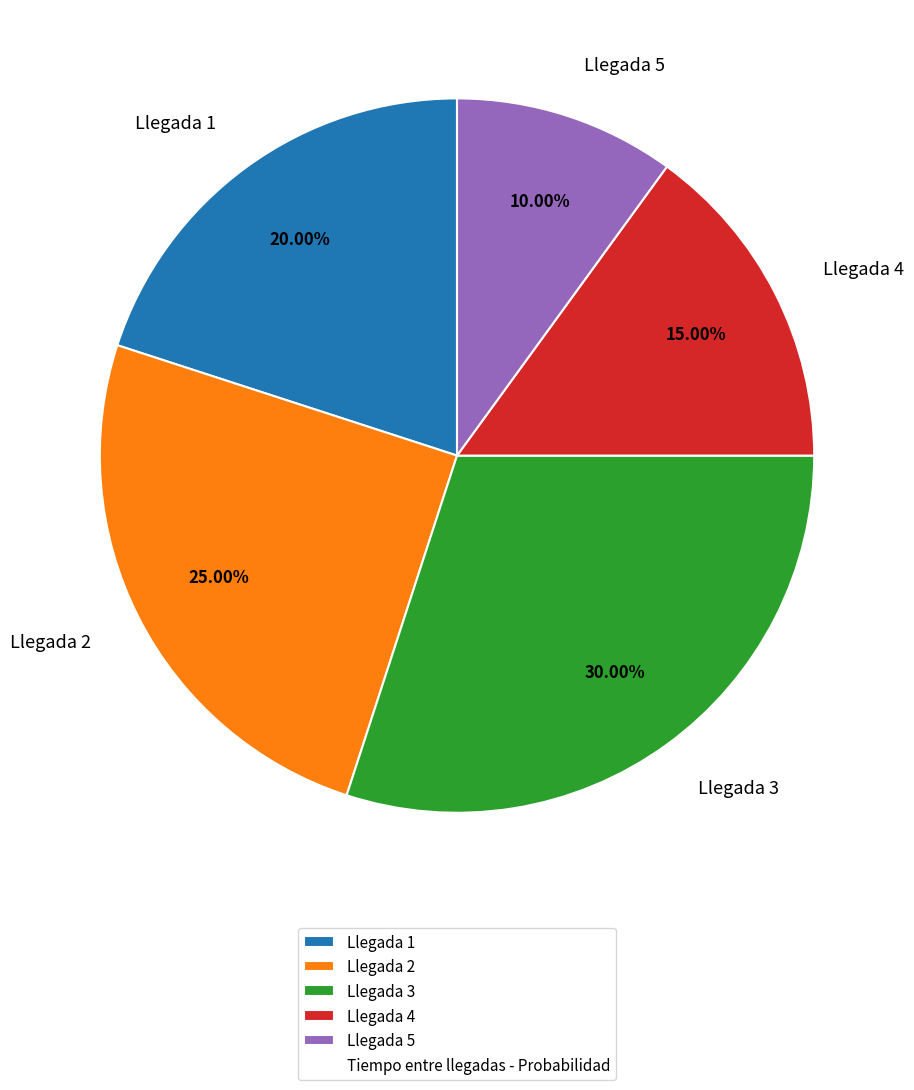

What is the largest slice in the pie chart?

Llegada 3